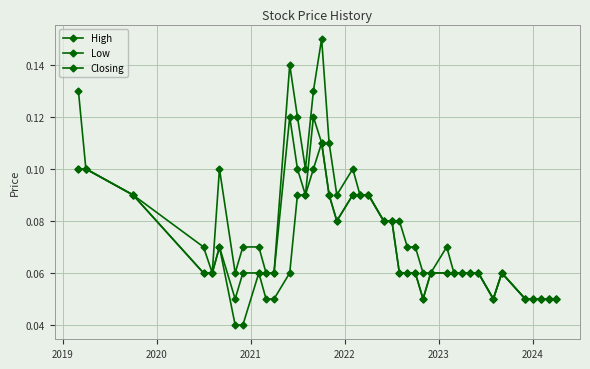

How many series are shown in this chart?

3